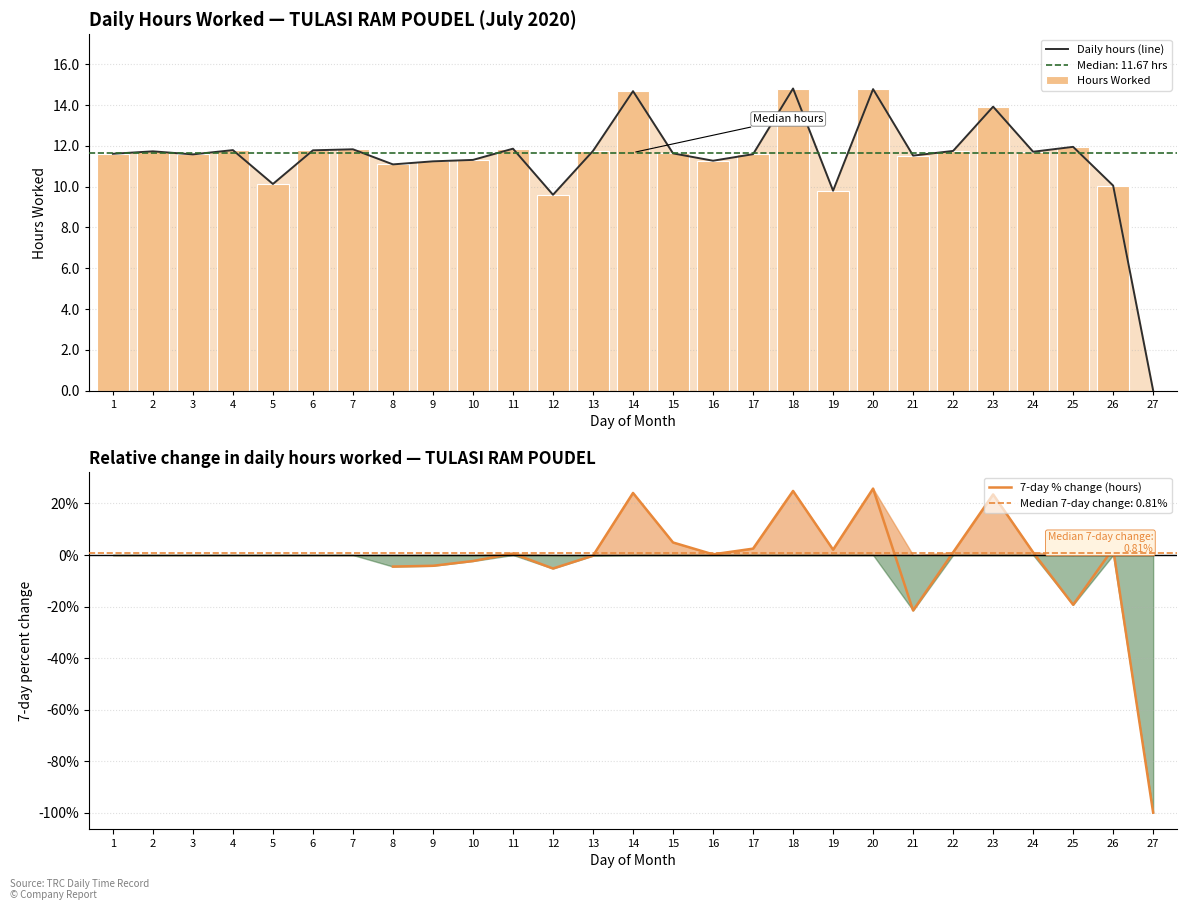

How many data points in Hours Worked are less than 11?

5